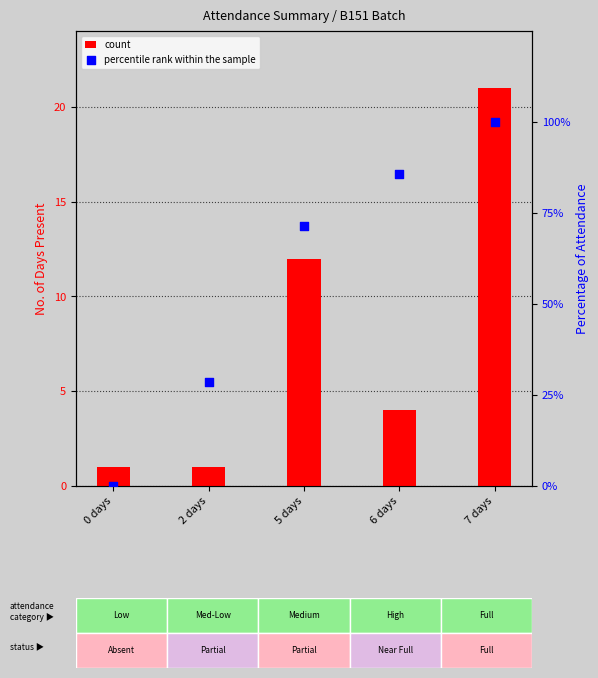

Which series contains the highest Y value?

percentile rank within the sample